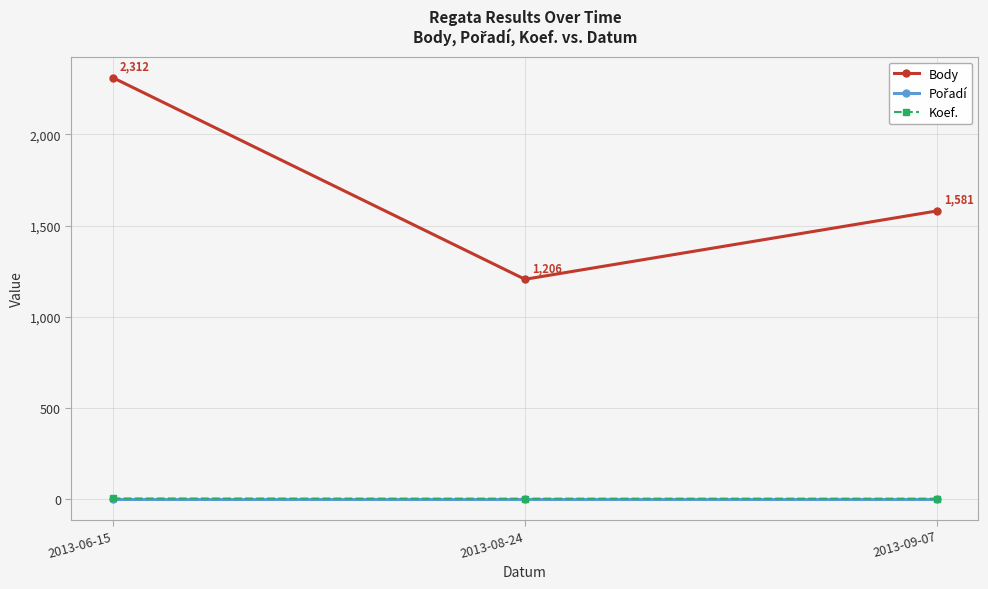

The value of Body at 2013-06-15 is 628. True or false?

False